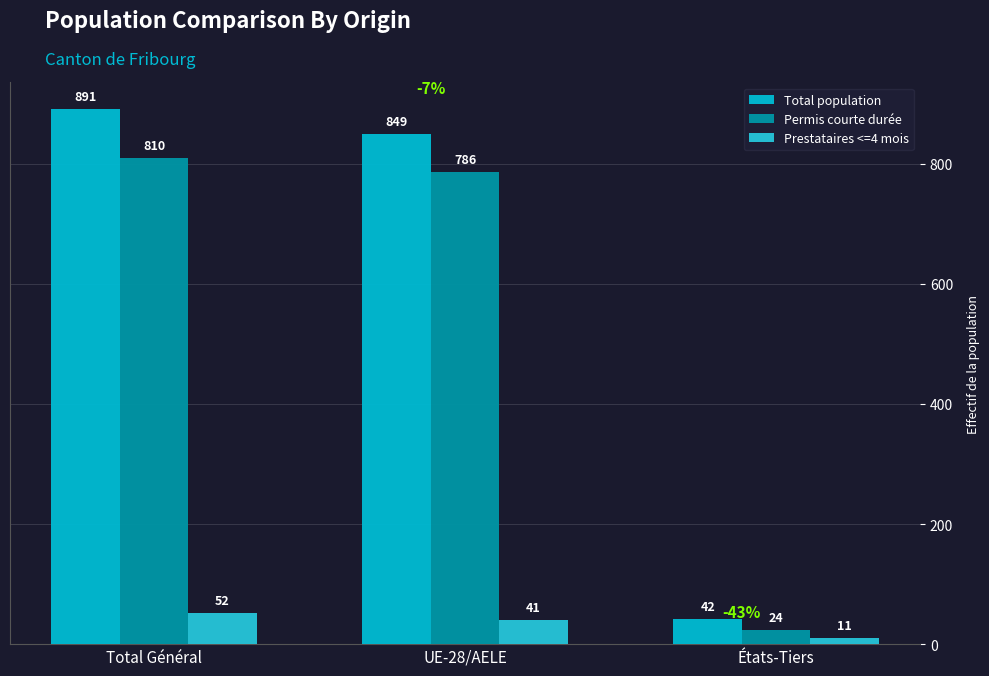

Rank the series at UE-28/AELE from lowest to highest value.

Prestataires <=4 mois, Permis courte durée, Total population